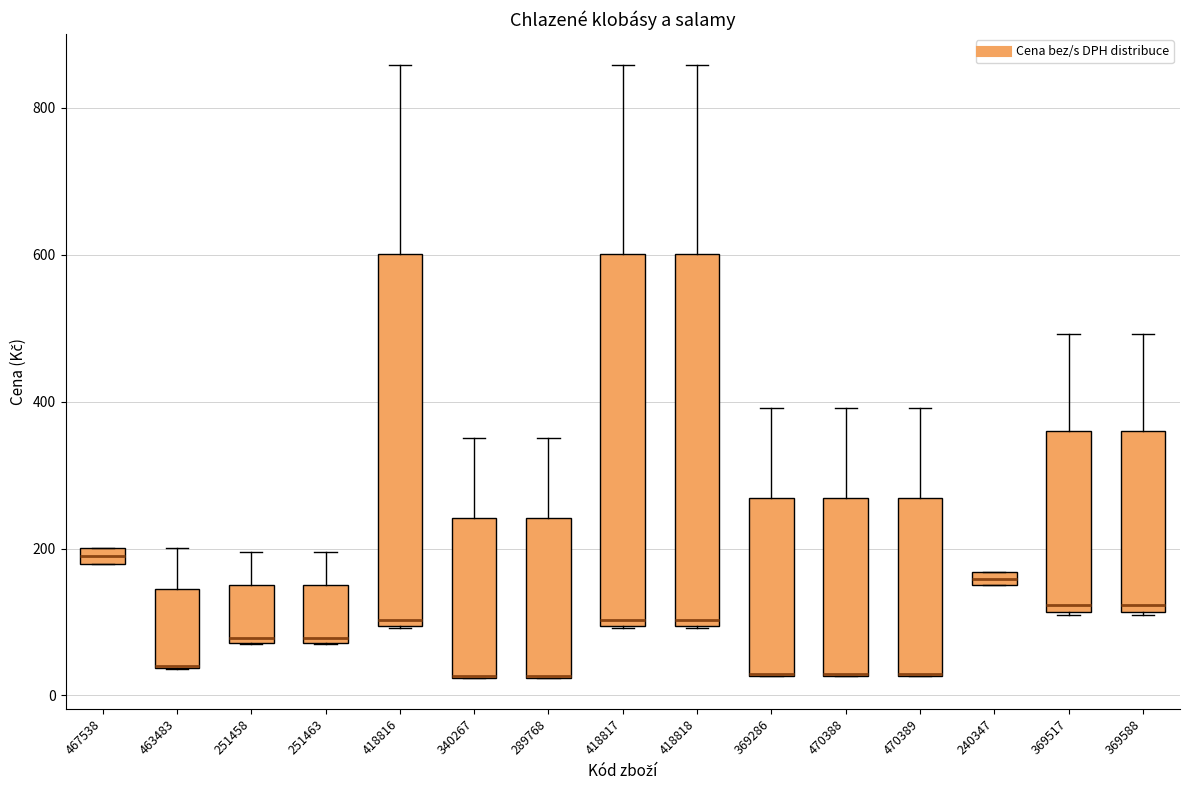

Where is the lower edge of the box at x = 251458 on the y-axis? The values are not printed on the chart, so give them approximately, as read against the axis.

80